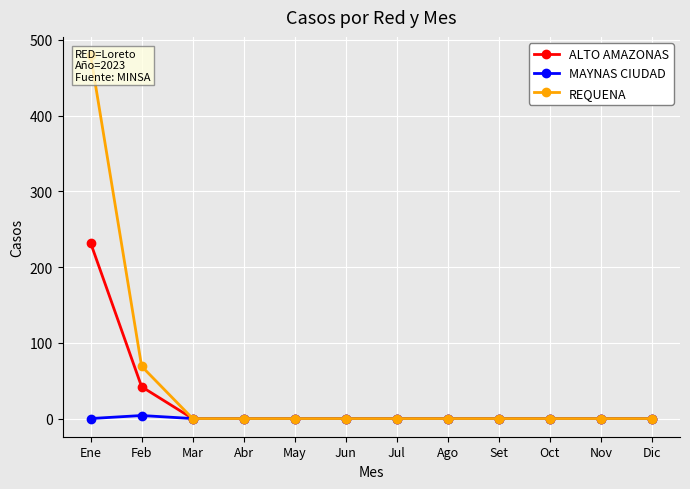

Is it true that REQUENA equals 186 at Nov?

False